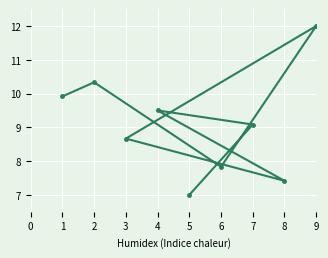

What is the average value of the col_6 series?

9.1